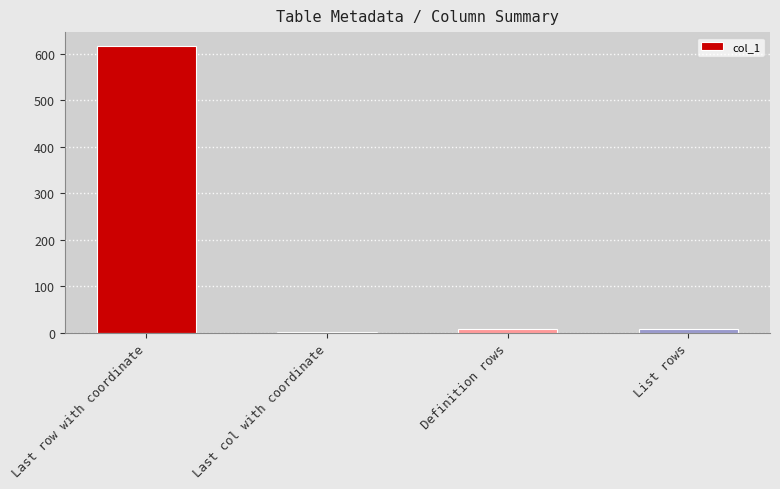

Between List rows and Last row with coordinate, which is larger?

Last row with coordinate